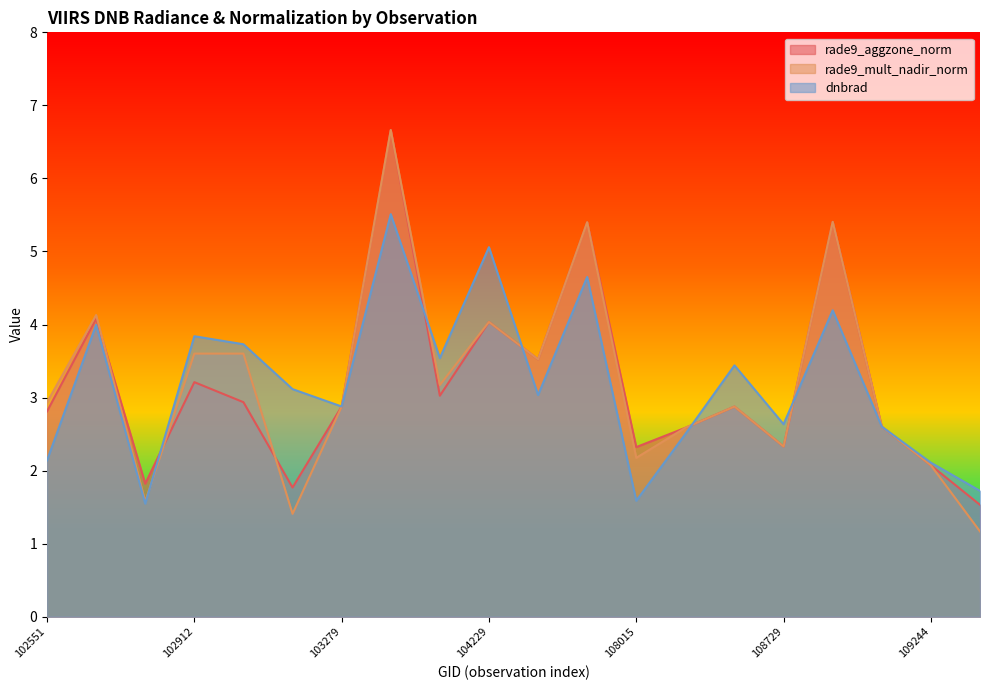

Is the value of rade9_aggzone_norm at 107843 greater than the value of dnbrad at 108542?

Yes